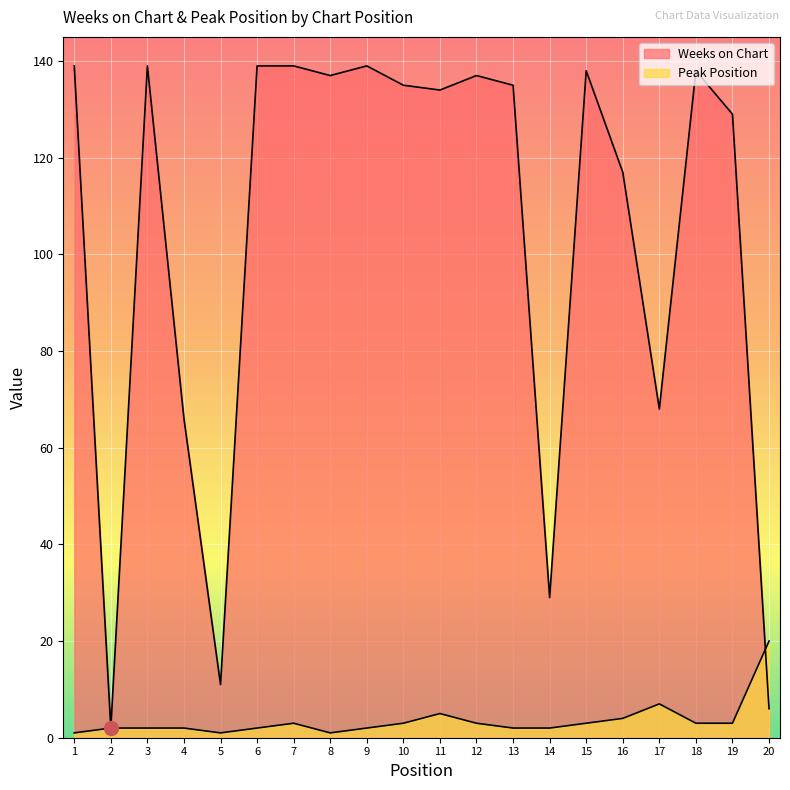

List the labels in order of Peak Position value, largest first.

20, 17, 11, 16, 7, 10, 12, 15, 18, 19, 2, 3, 4, 6, 9, 13, 14, 1, 5, 8